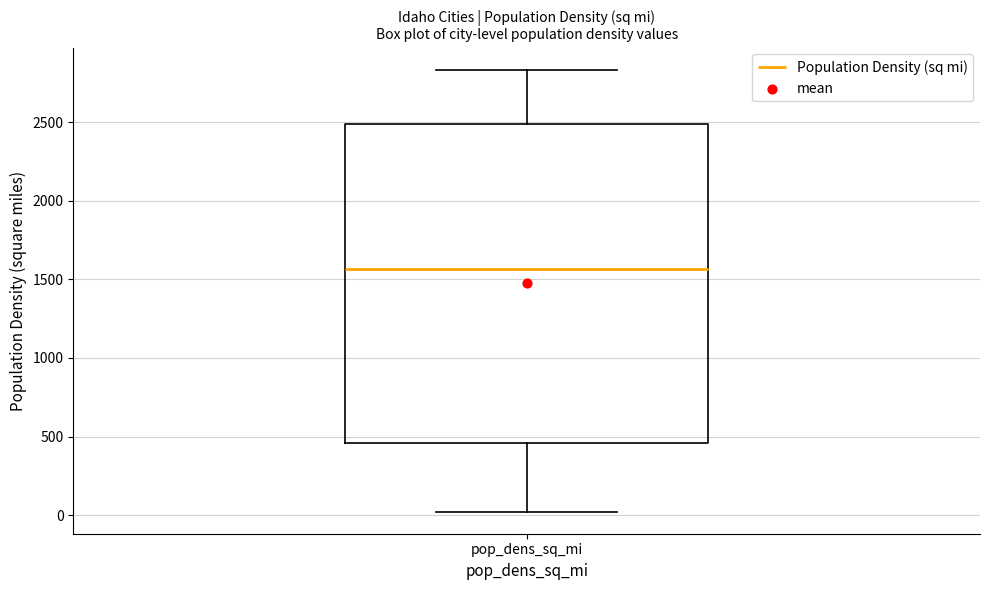

Read this box plot against the y-axis: the position of the median line, the range covered by the box, and the ends of both whiskers. The values are not printed on the chart, so give them approximately, as read against the axis.

median 1550, box 450 to 2500, whiskers 0 to 2850